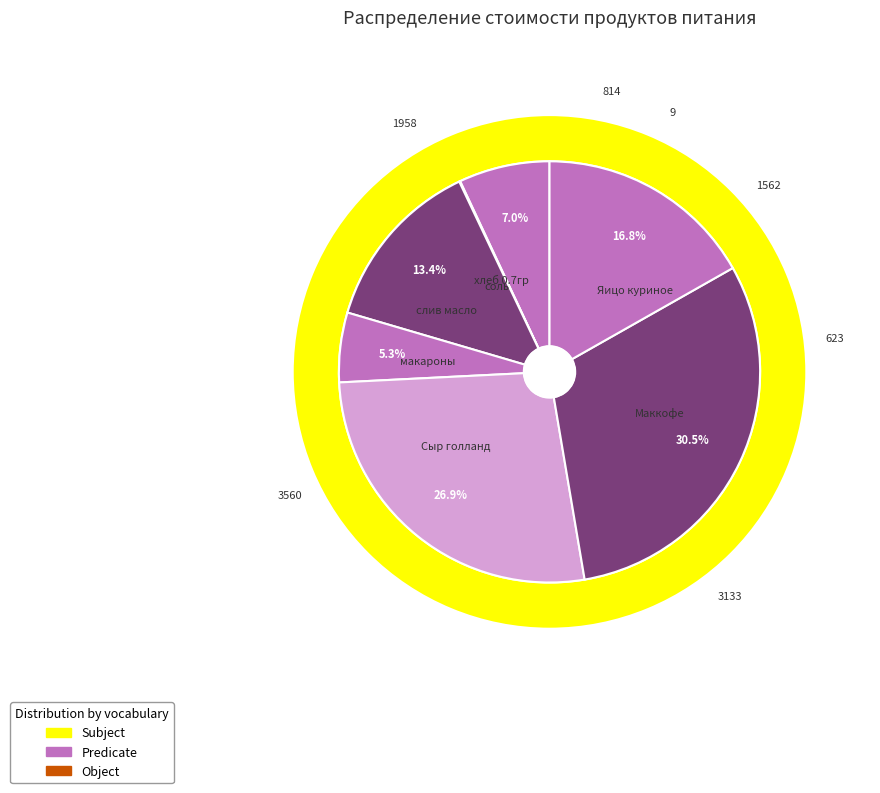

The хлеб 0.7гр slice represents 16% of the pie. True or false?

False